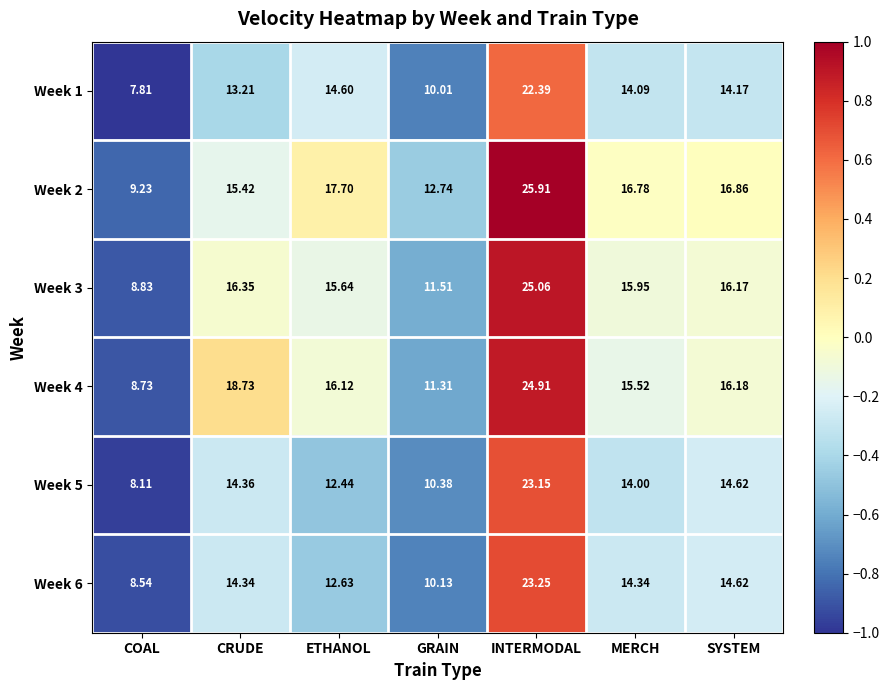

At which label is Week 1 closest to 15?

ETHANOL